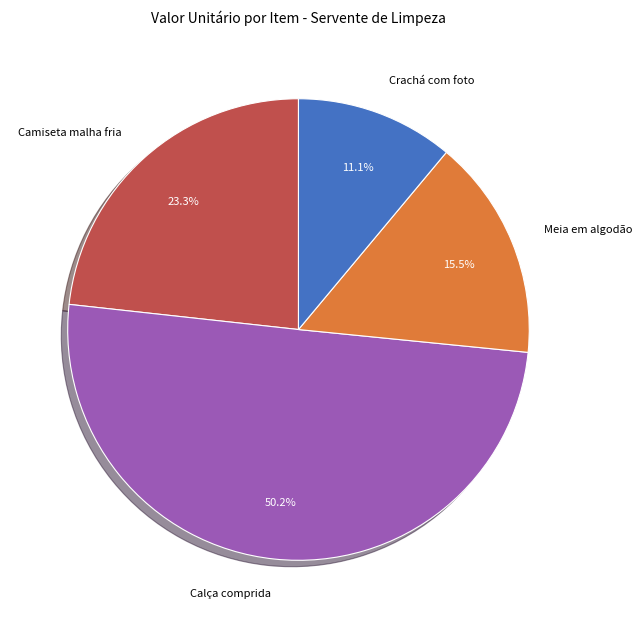

Do Crachá com foto and Calça comprida together represent more than half of the pie?

Yes